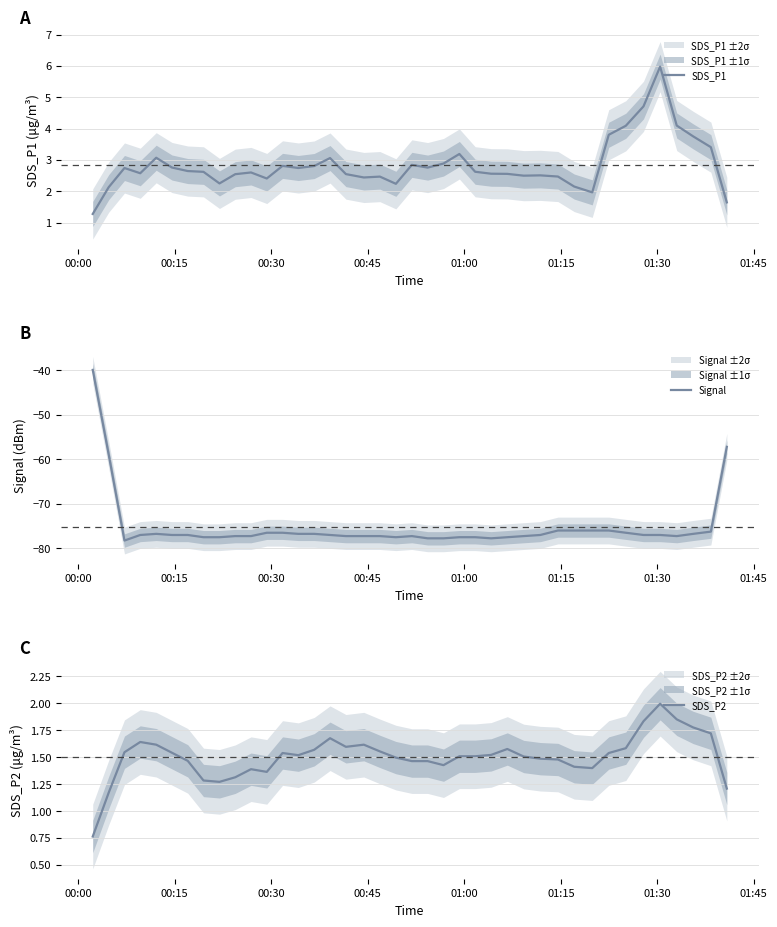

Which series has the largest total across all categories?

SDS_P1